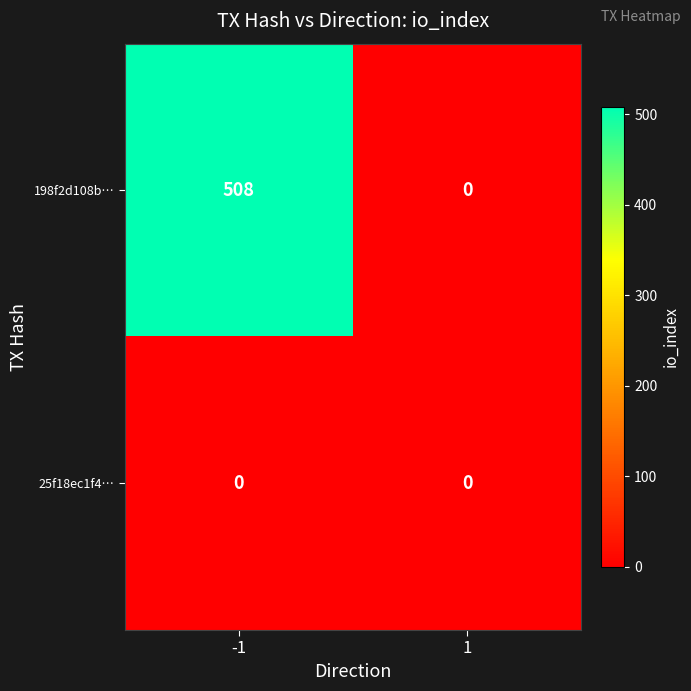

Which series has the largest range (max minus min)?

198f2d108b…